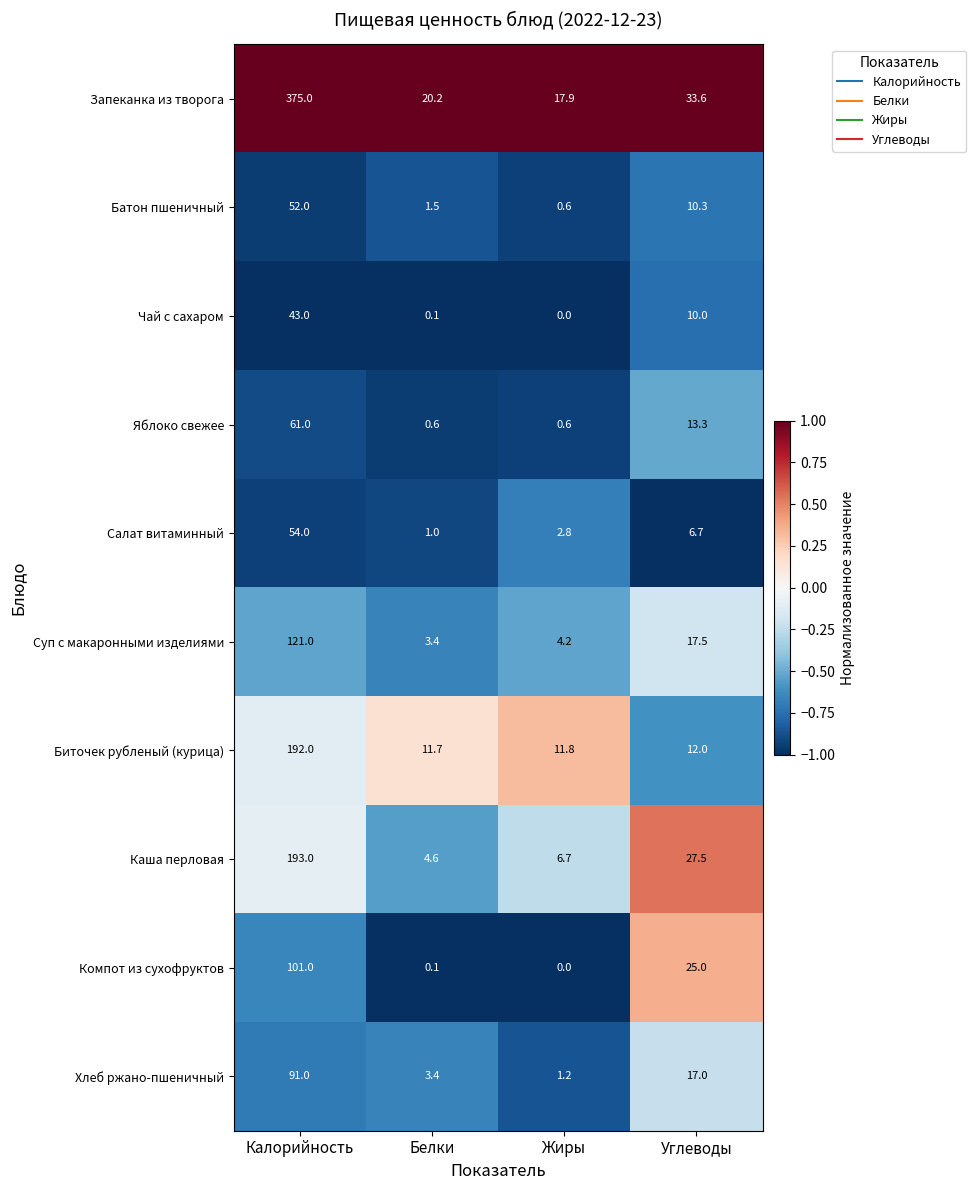

At which category does the chart reach its peak across all series?

Калорийность